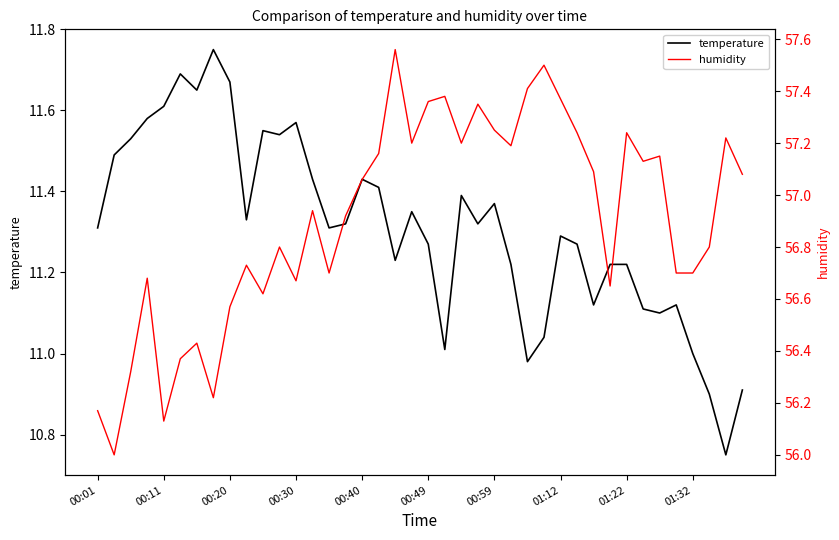

Rank the series by their maximum value, from highest to lowest.

humidity, temperature